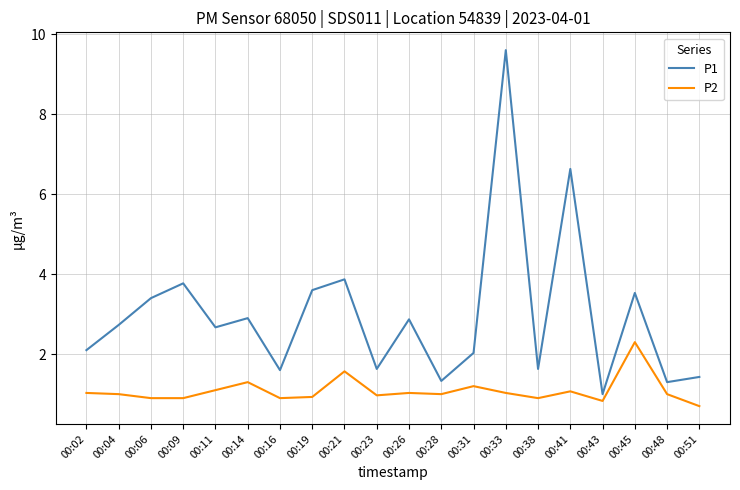

True or false: P2 and P1 cross at least once.

False